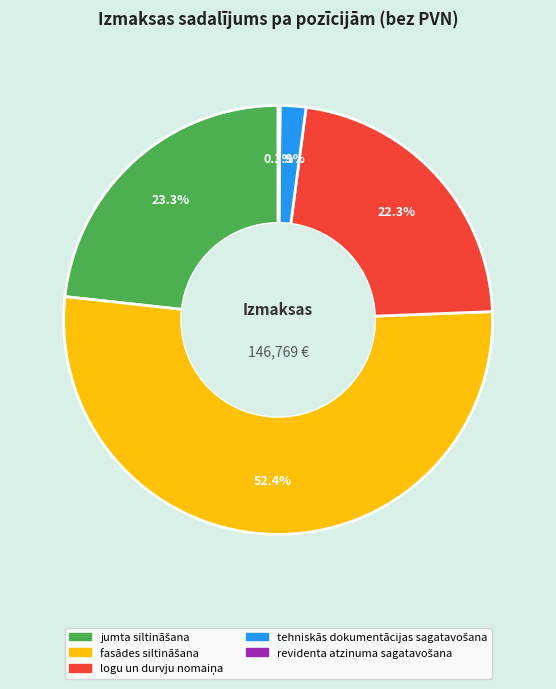

Is there any slice that represents more than half of the pie?

Yes